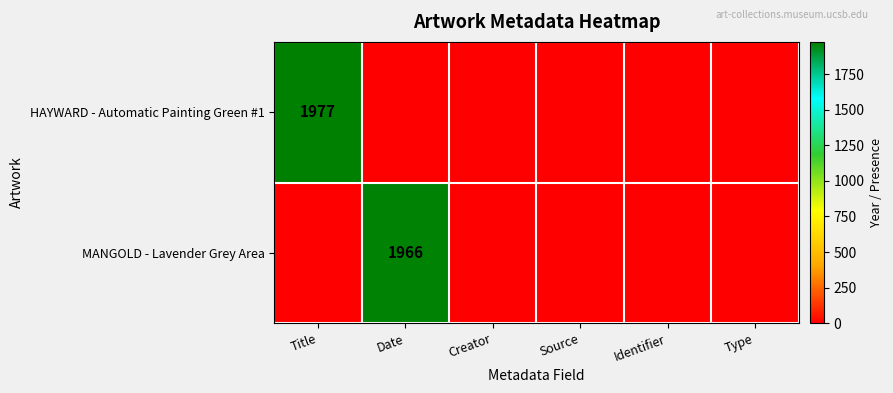

Count the number of categories in the chart.

6